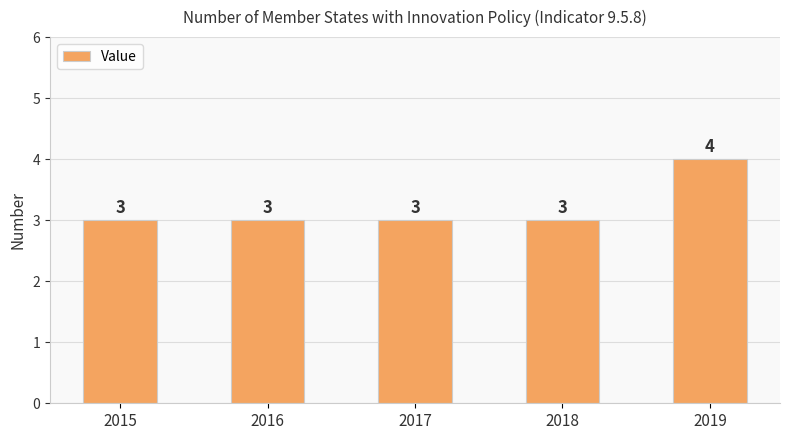

What is the difference between the maximum and second lowest values?

1